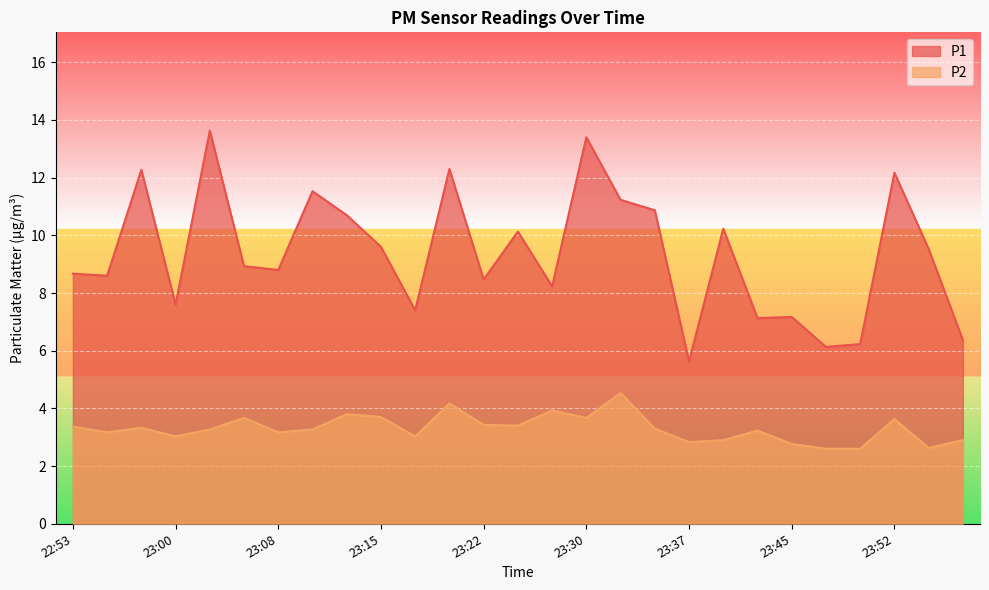

The value of P1 at 23:40 is 5.1. True or false?

False